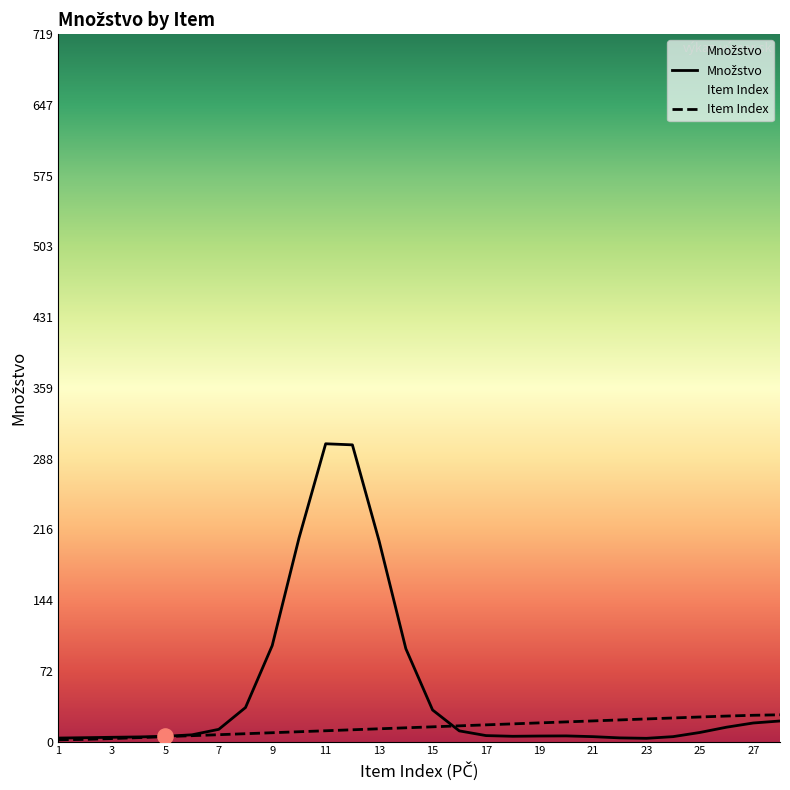

What is the change in value from 1 to 16?

+14.2